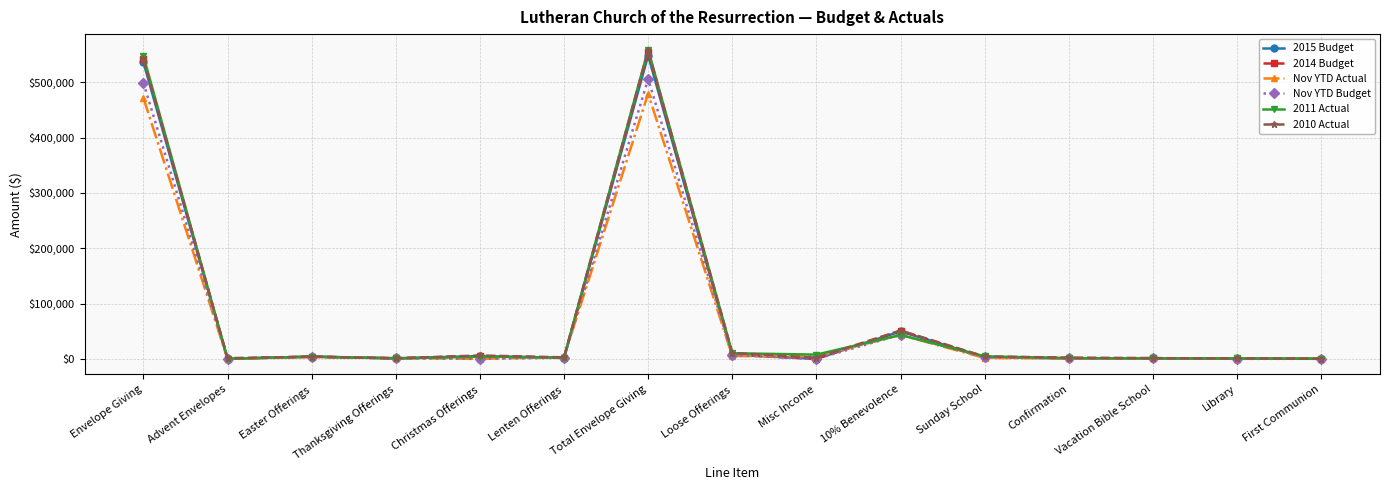

What is the maximum value for Nov YTD Actual?

479386.9